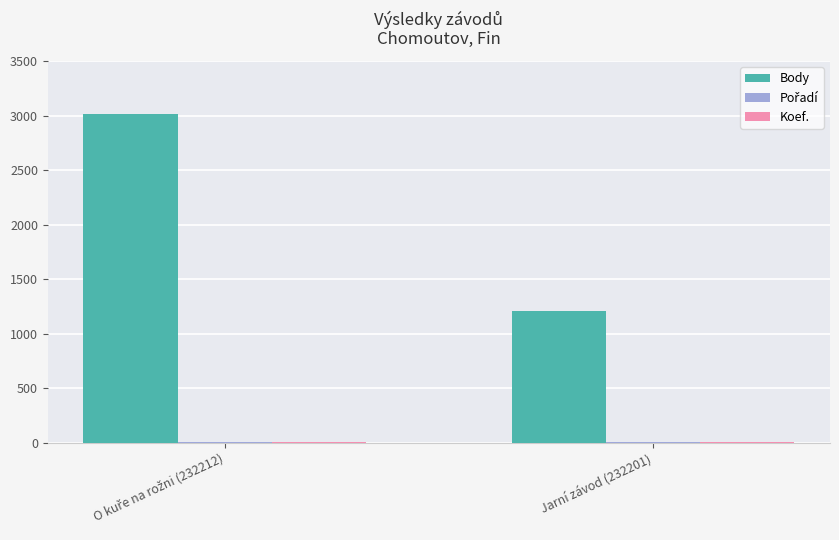

Which series has the largest total across all categories?

Body